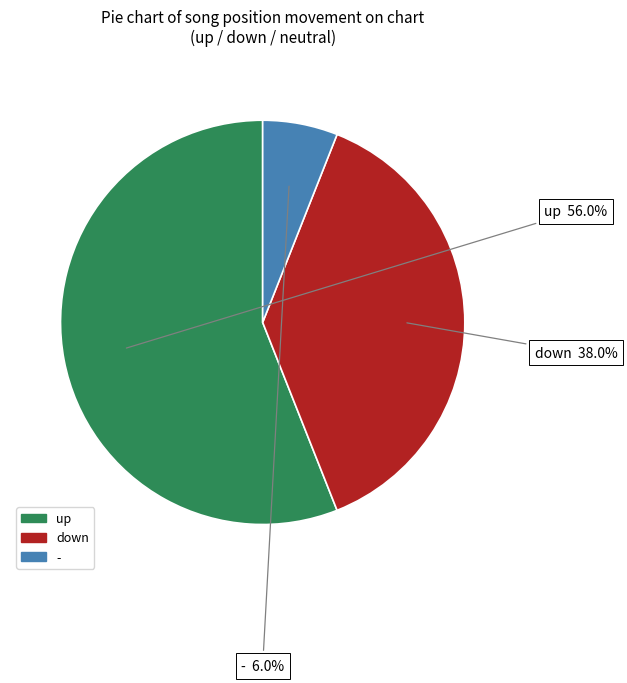

The down slice represents 38% of the pie. True or false?

True